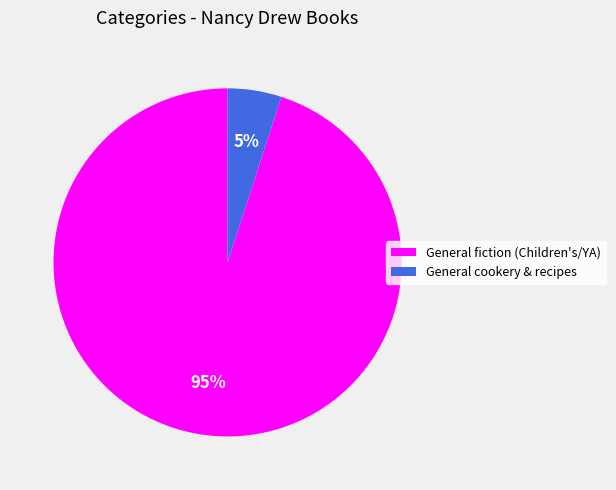

To the nearest percent, what is the average slice percentage?

50%